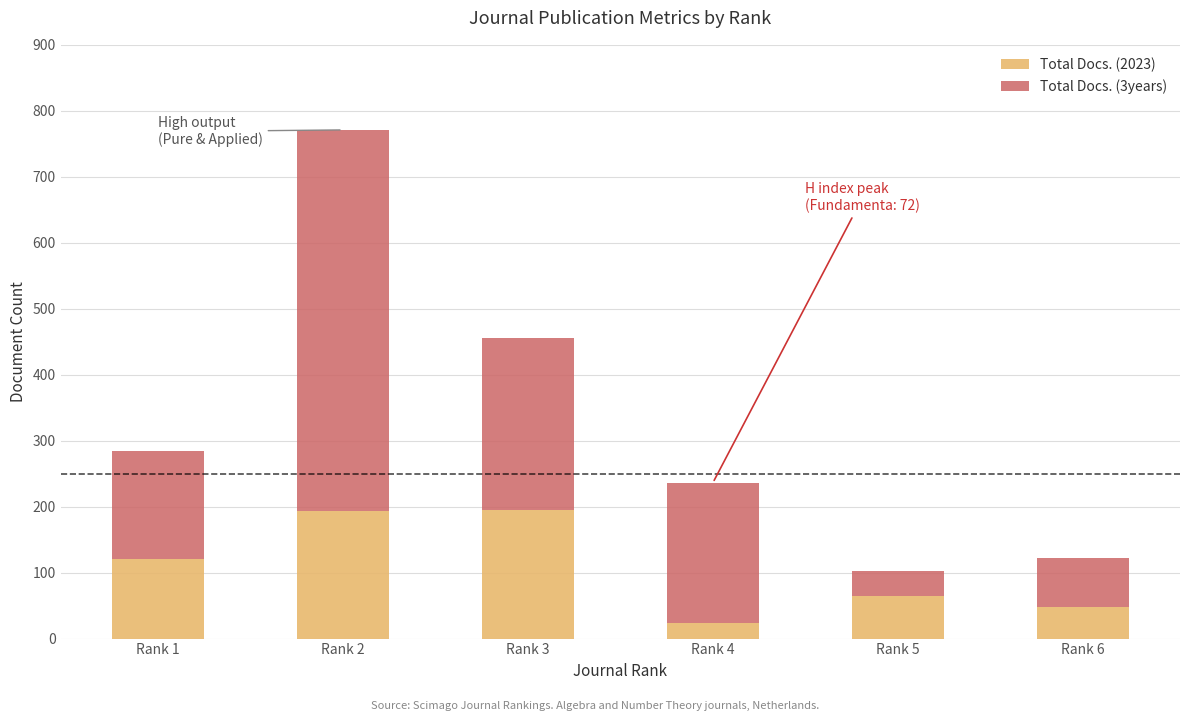

What is the minimum value for Total Docs. (2023)?

23